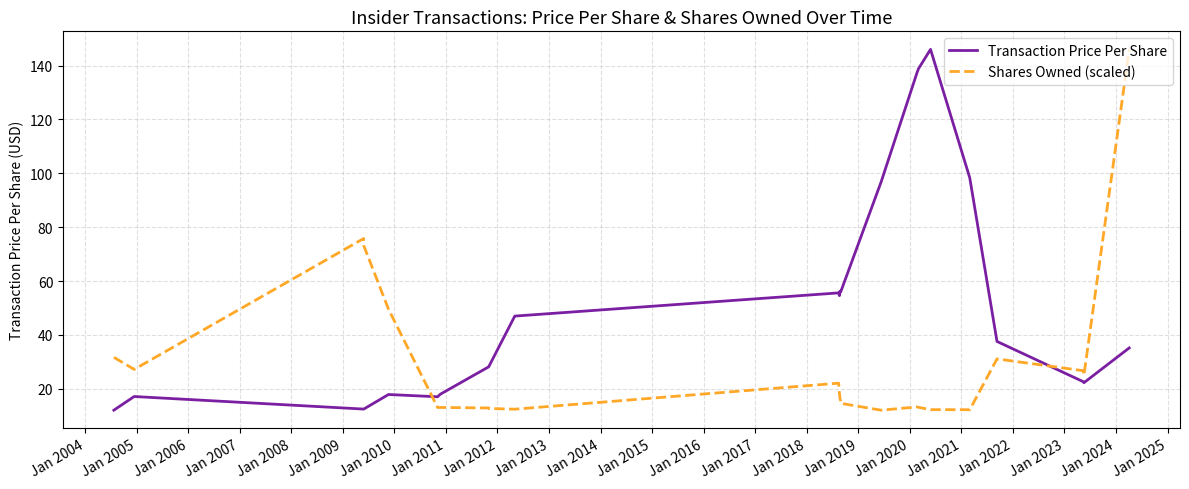

List the series in order of their overall mean, lowest first.

Shares Owned (scaled), Transaction Price Per Share